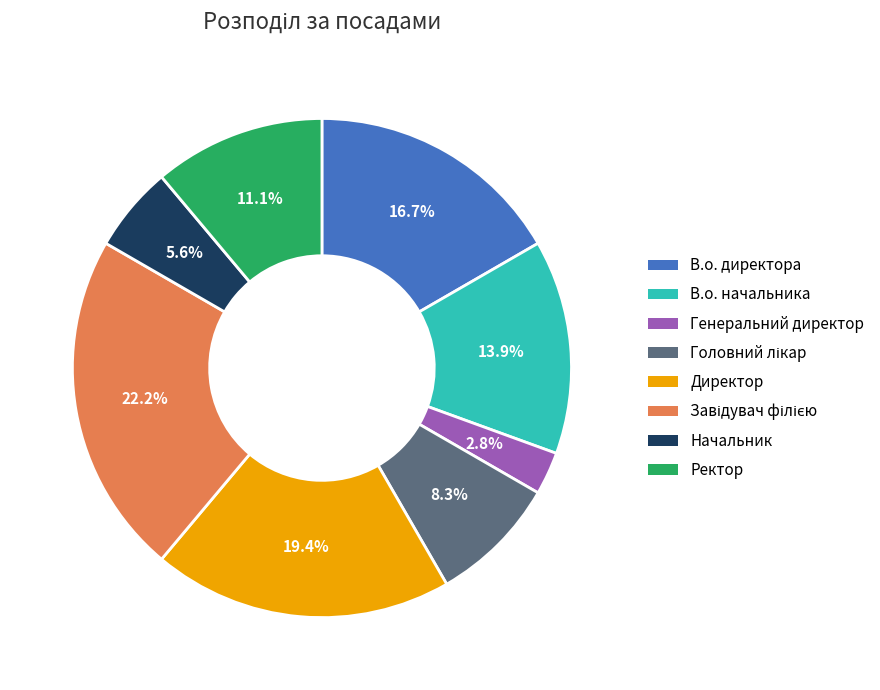

Count the number of slices in the pie.

8